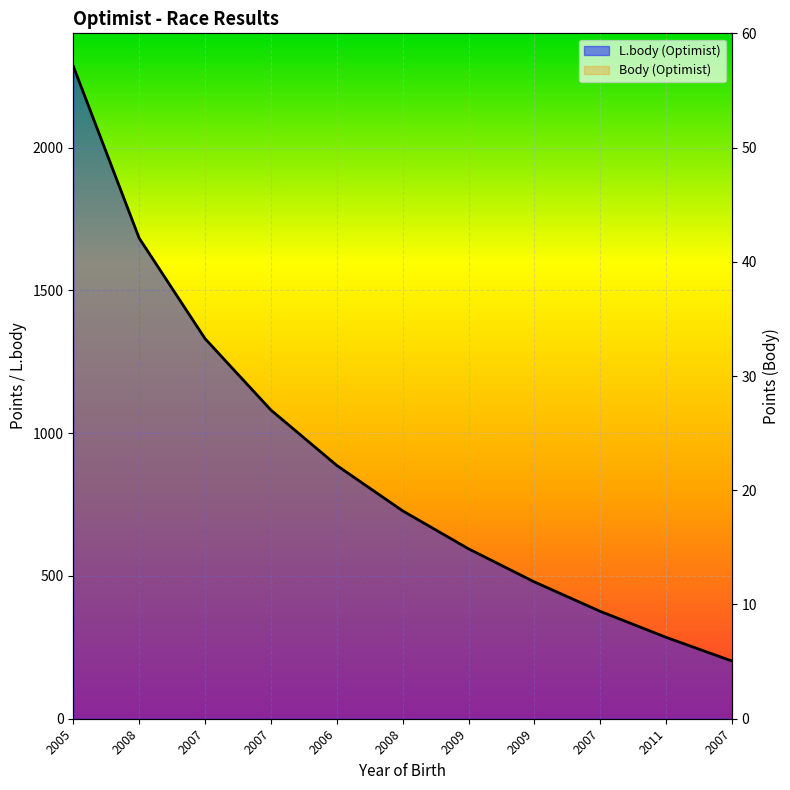

Reading left to right, transcribe all the data shown in this chart.

L.body (Optimist): 2285	1683	1331	1081	887	728	595	479	376	285	202
Body (Optimist): 6	10	15	18	20	27	35	39	44	51	52